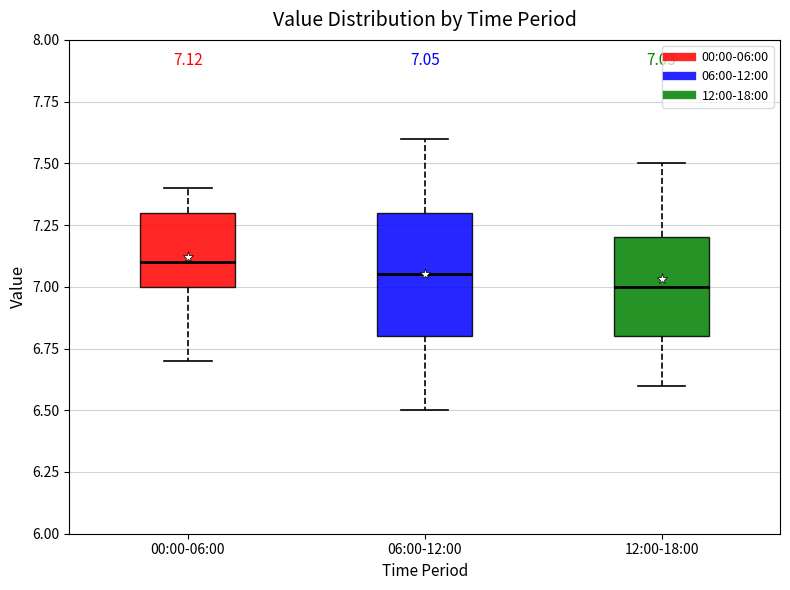

Which box is the tallest, from its lower edge to its upper edge?

06:00-12:00